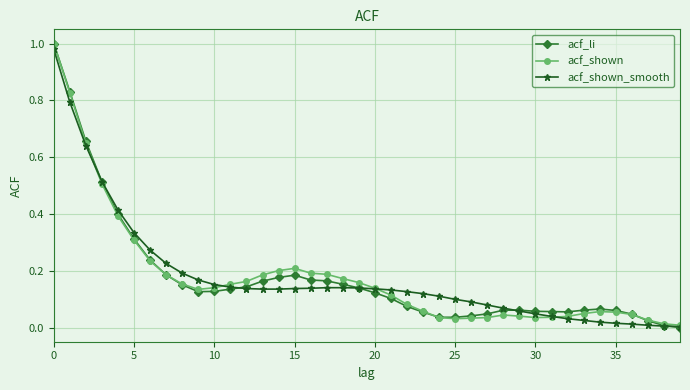

True or false: acf_shown has more than 1 interior local peaks.

True